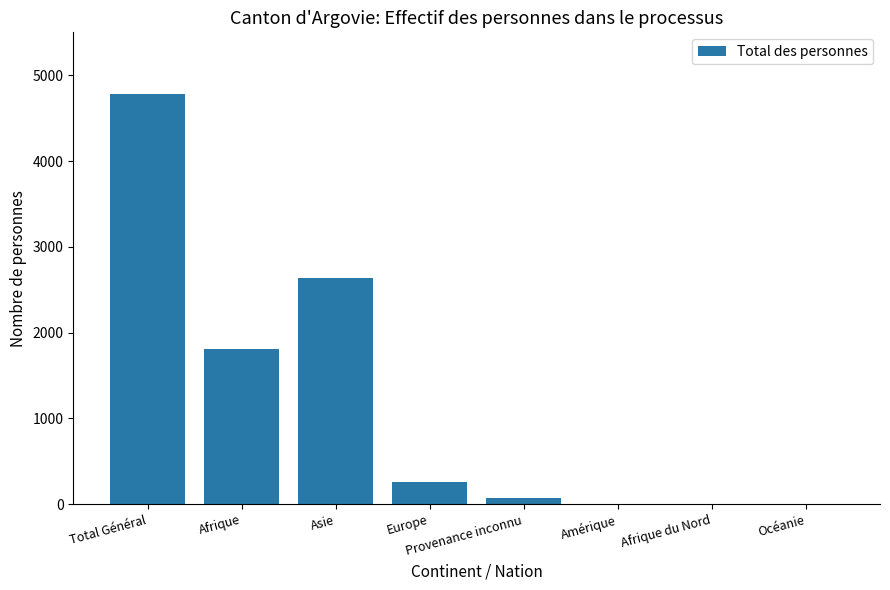

What is the change in value from Total Général to Afrique?

-2974